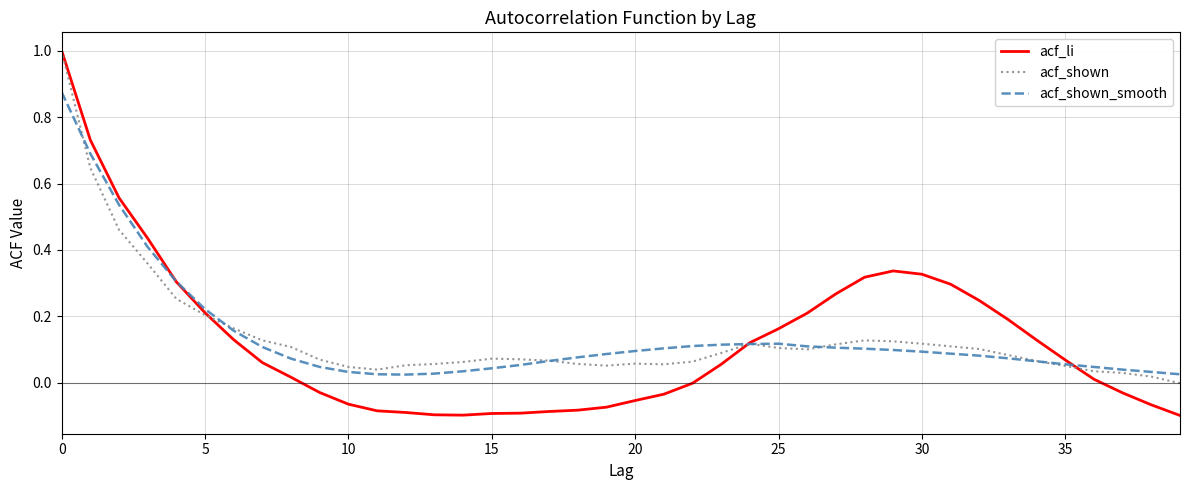

What is the maximum value shown in the chart?

1.0